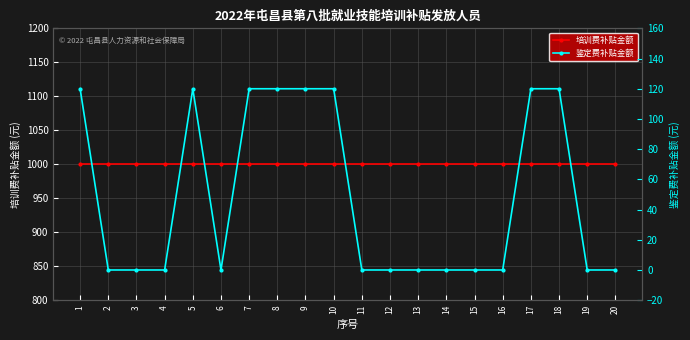

Which label corresponds to the largest value in the chart?

1